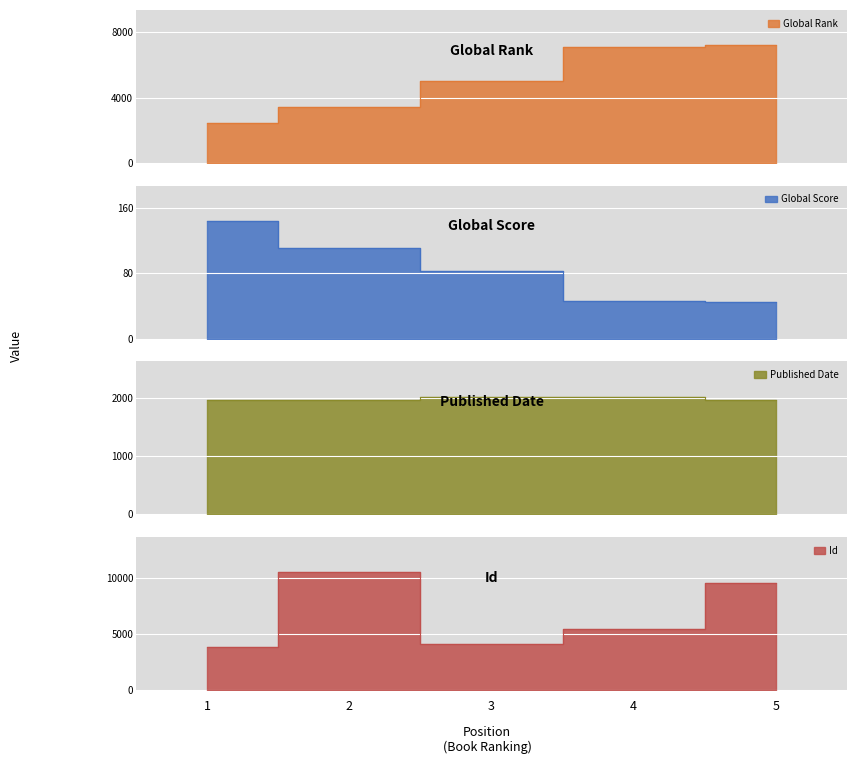

Reading right to left, transcribe all the data shown in this chart.

Global Rank: 7202	7104	5034	3398	2460
Global Score: 45	46	83	111	144
Published Date: 1962	2015	2005	1956	1954
Id: 9594	5409	4134	10498	3852